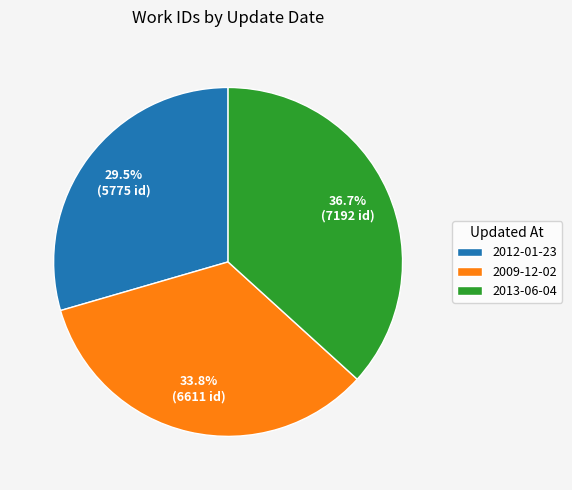

What portion of the pie excludes 2012-01-23?

70.5%